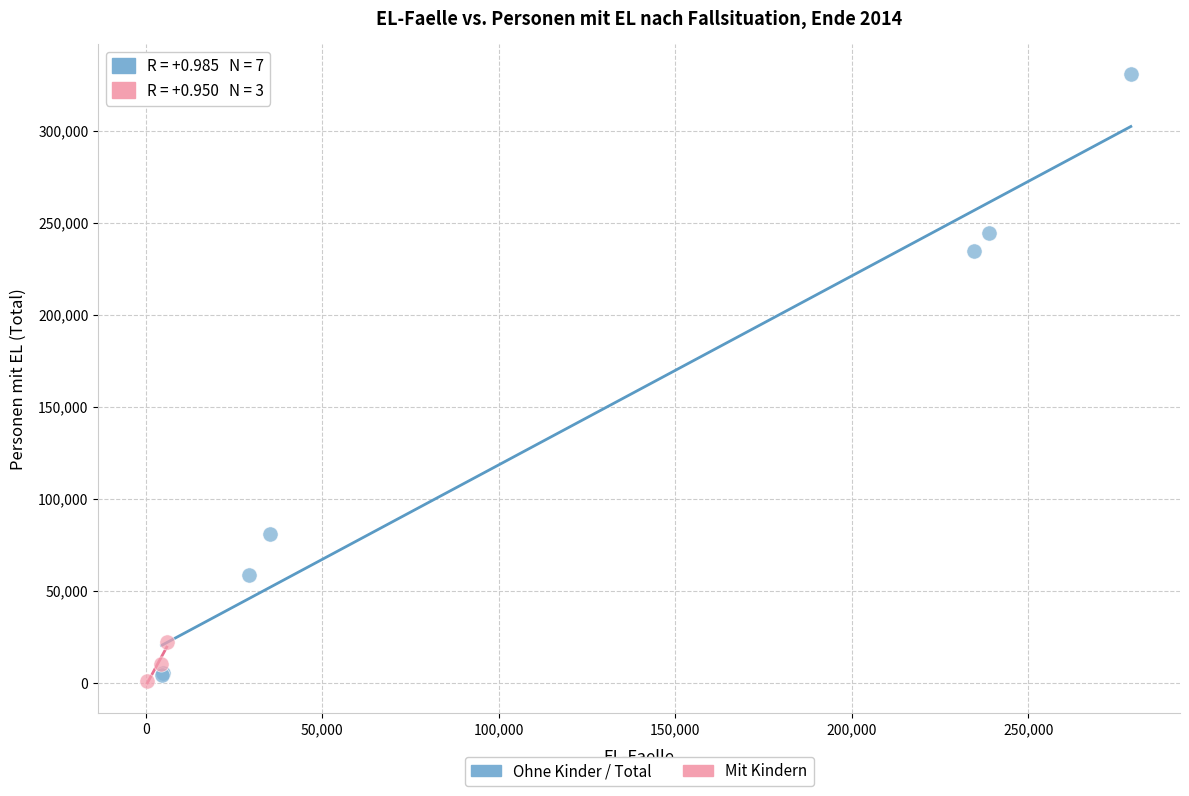

Which series has the widest spread of Y values?

Ohne Kinder / Total